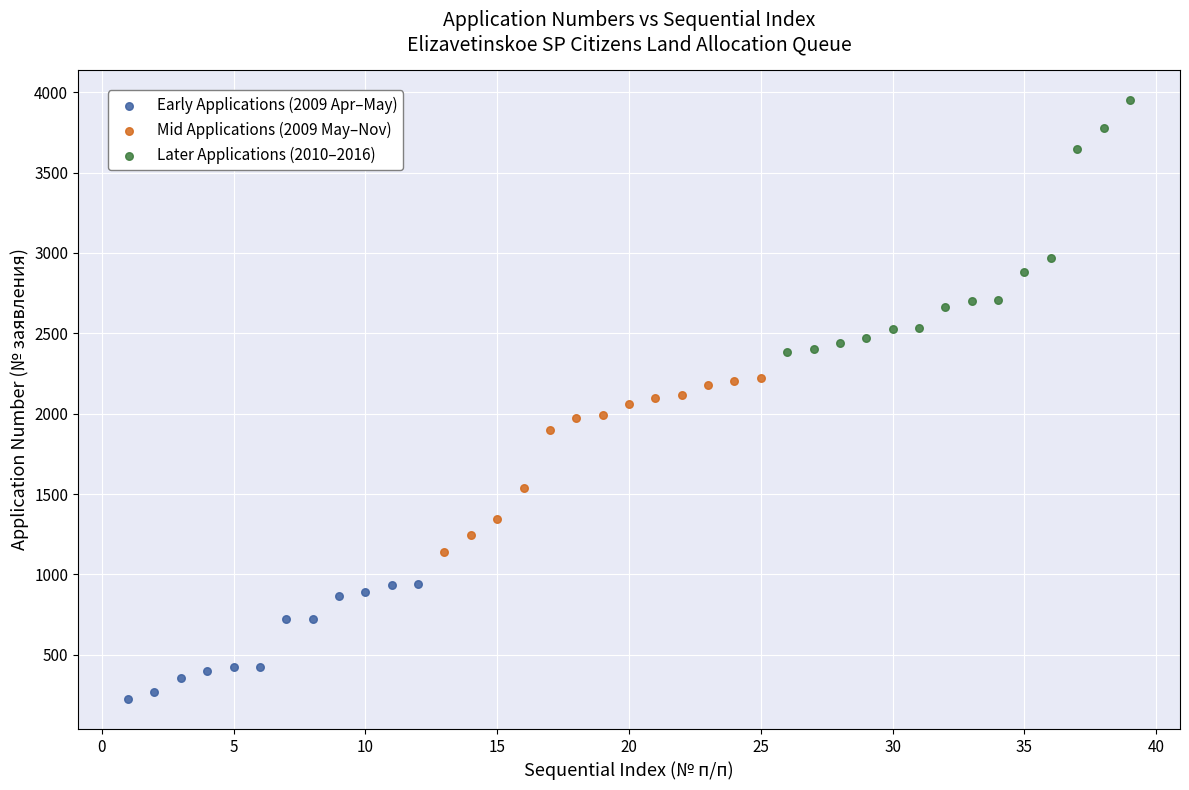

What are all the series names shown in the legend?

Early Applications (2009 Apr–May), Mid Applications (2009 May–Nov), Later Applications (2010–2016)